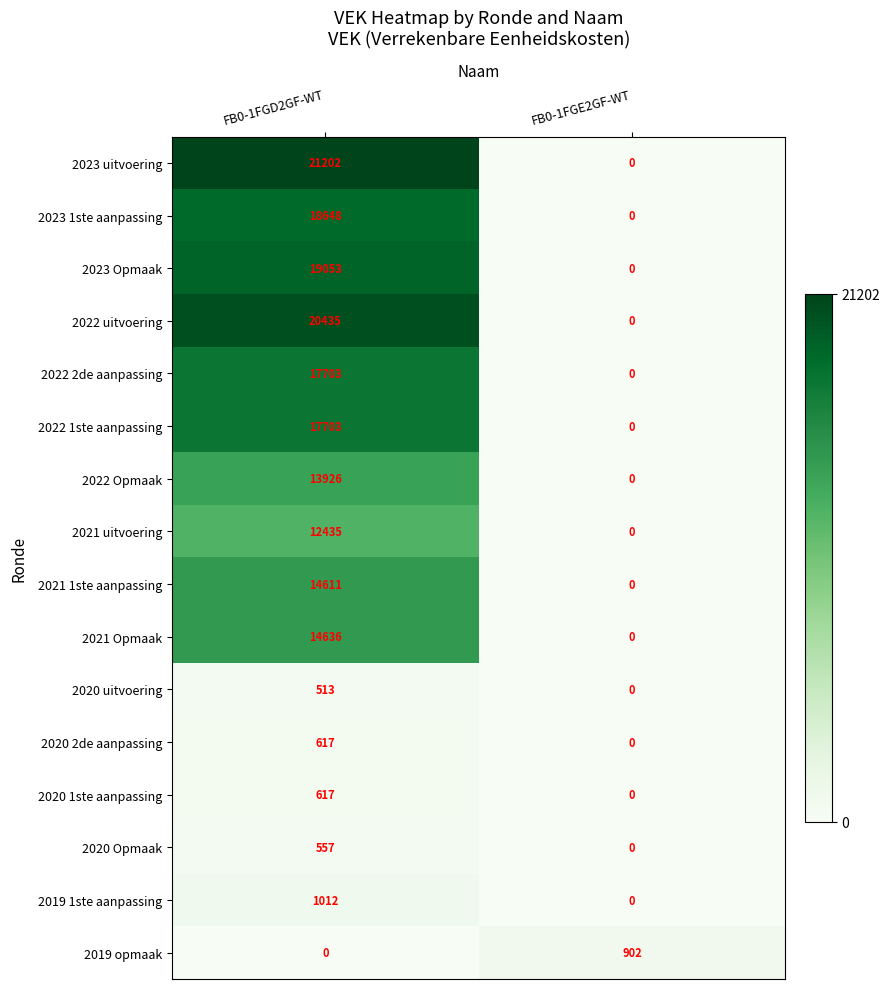

What is the total value across all series at FB0-1FGE2GF-WT?

902